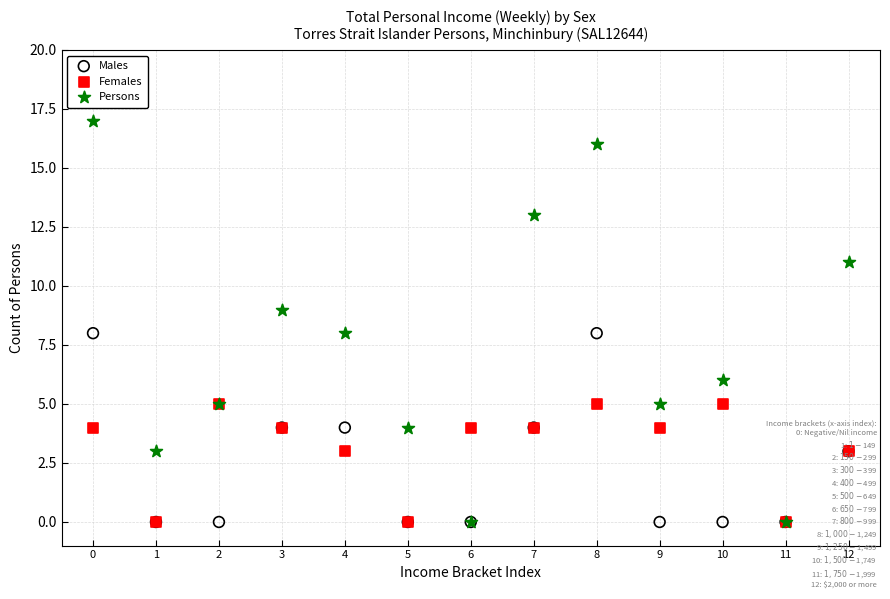

Which series has the largest Y range (max minus min)?

Persons